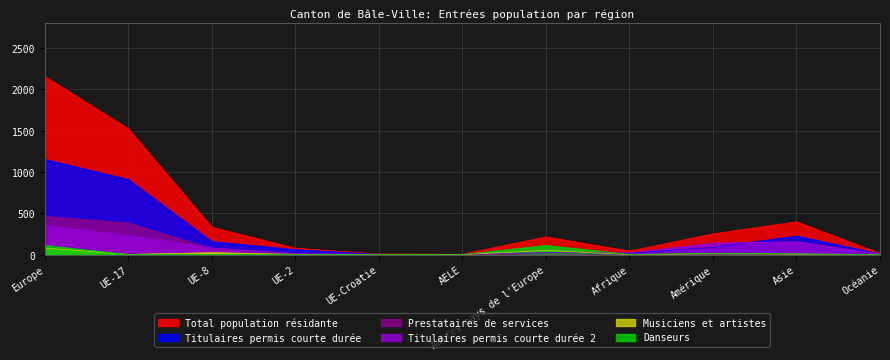

At which category does the chart reach its minimum across all series?

AELE